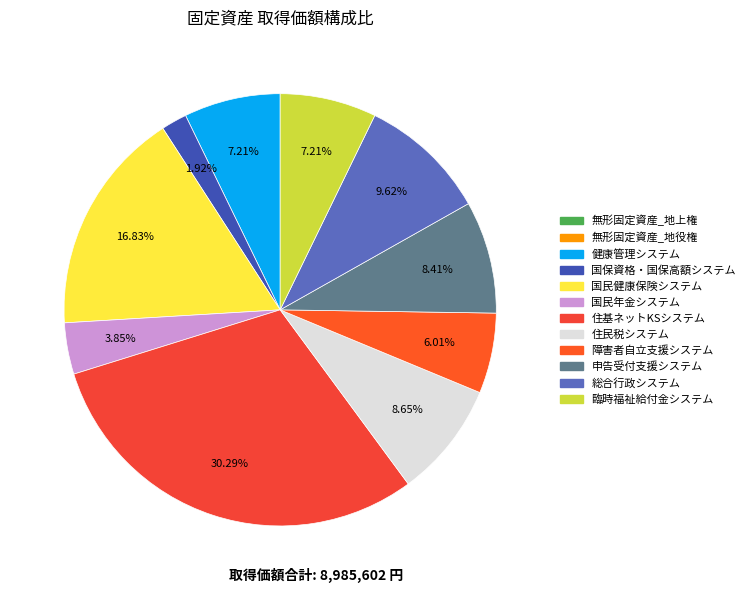

Is it true that 障害者自立支援システム is 6% of the pie?

True